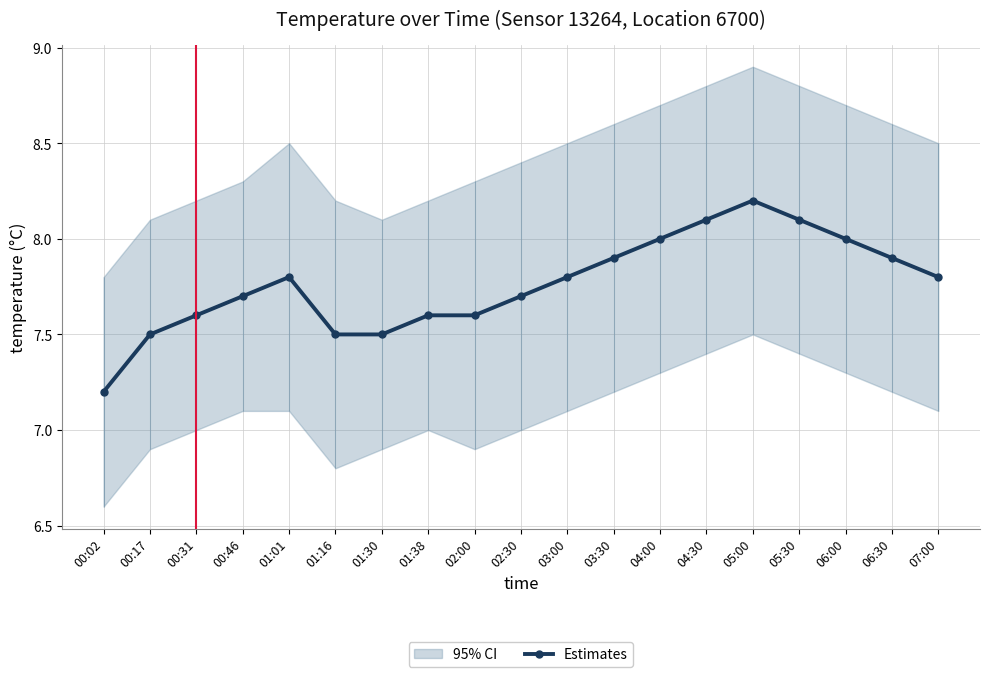

Which has a higher value, 05:30 or 01:38?

05:30